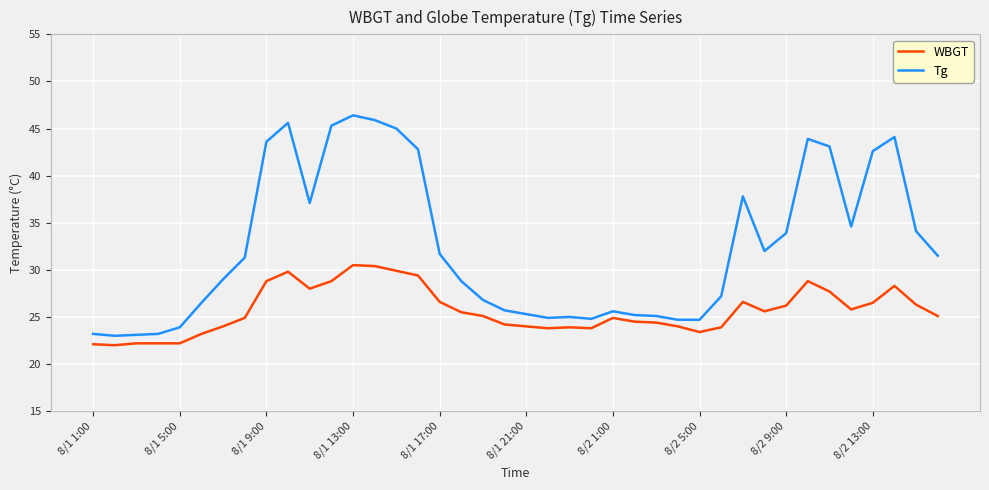

Which series has the largest total across all categories?

Tg